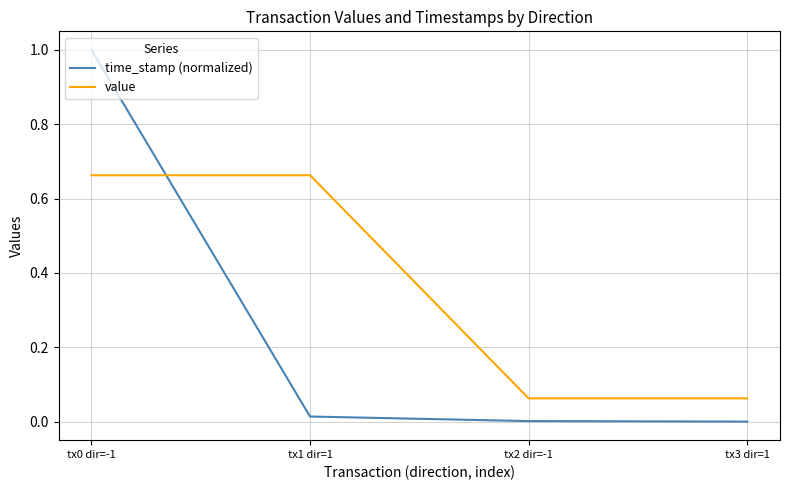

Is it true that time_stamp (normalized) equals 1.0 at tx0 dir=-1?

True